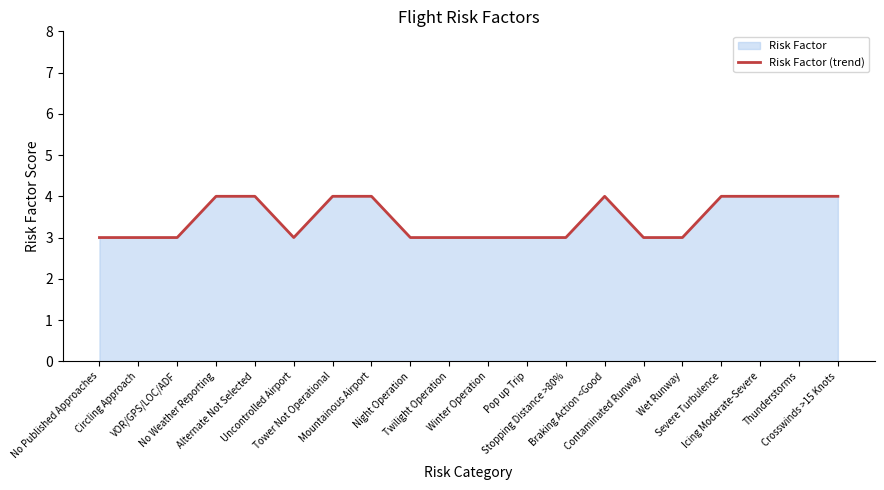

Where is the first local minimum?

Uncontrolled Airport